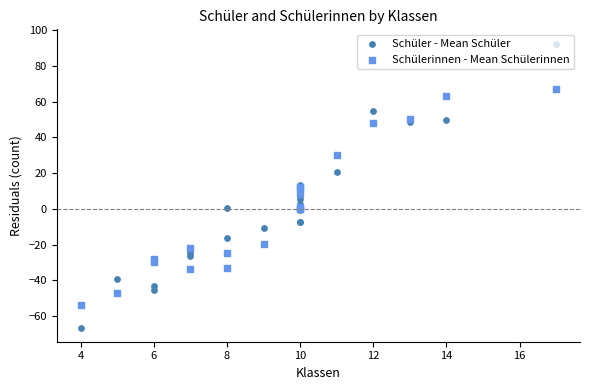

Which series has the largest total across all categories?

Schüler - Mean Schüler